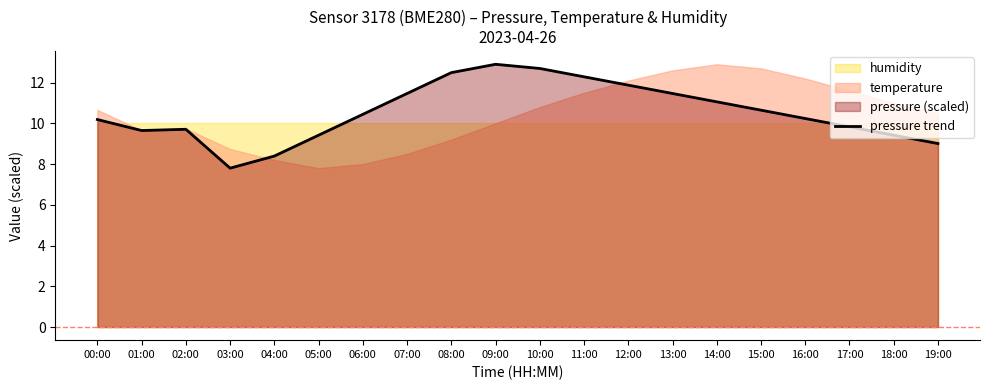

How many lines are shown in the chart?

1